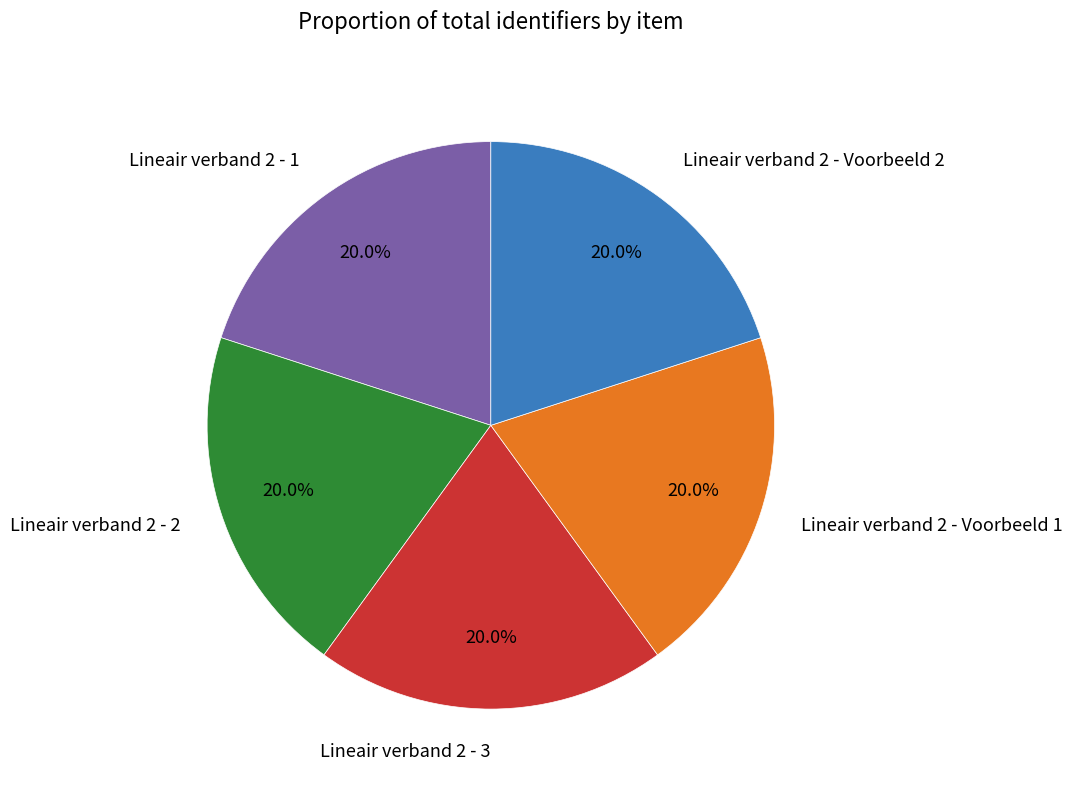

Does Lineair verband 2 - 1 represent more than half of the total?

No